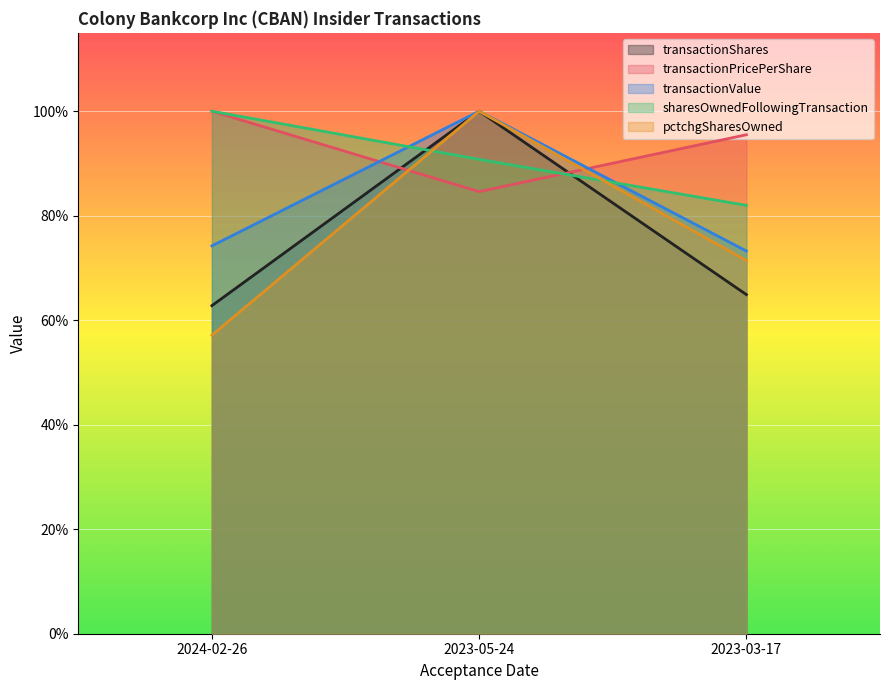

Where is transactionShares nearest to the value 12296?

2023-03-17